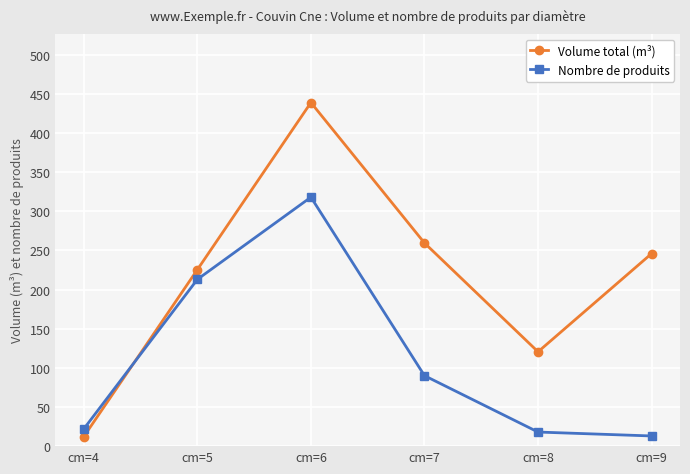

True or false: Nombre de produits and Volume total (m³) cross at least once.

True